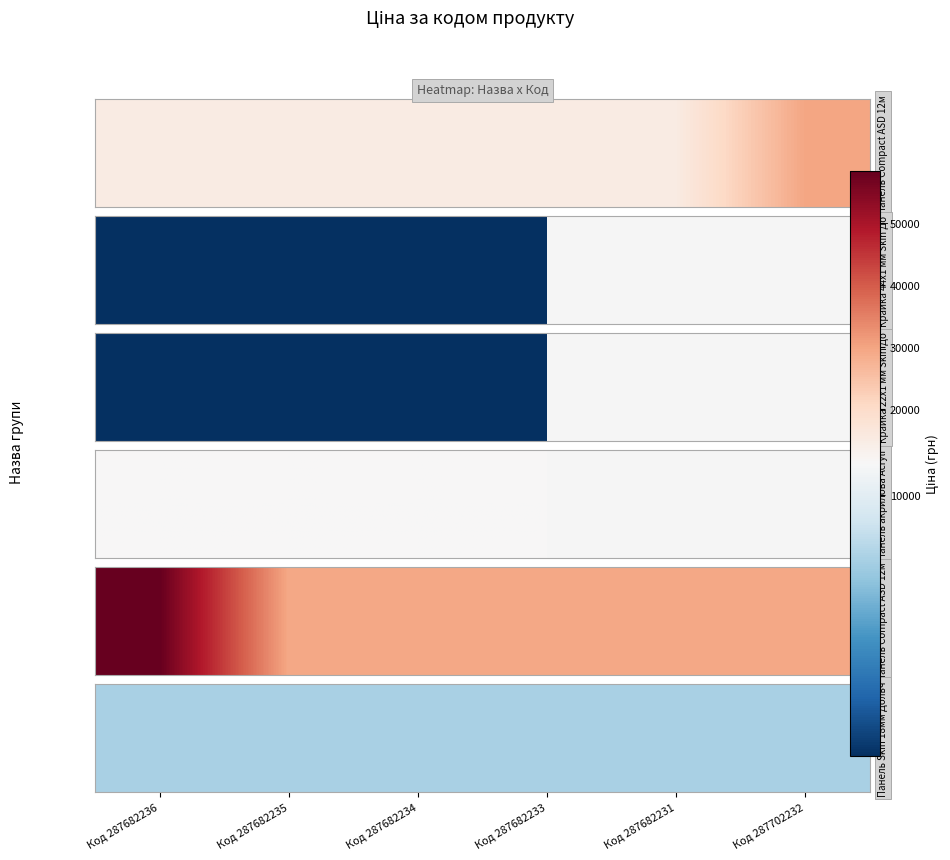

What is the sum of all Панель Skin 18мм Дольчевіта values?

45579.2